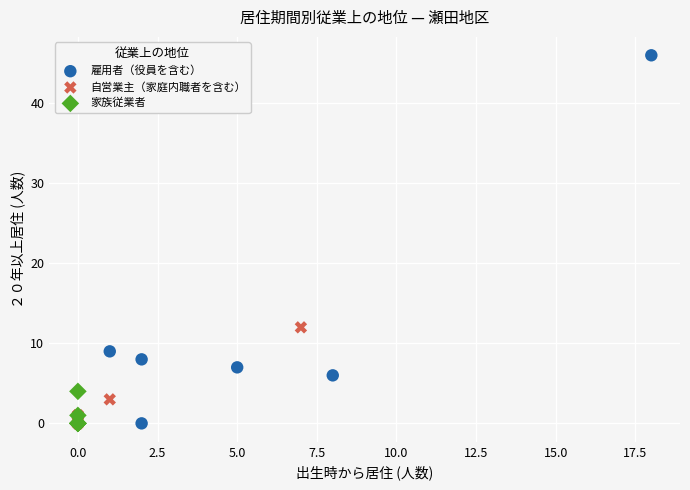

Which series contains the highest Y value?

雇用者（役員を含む）